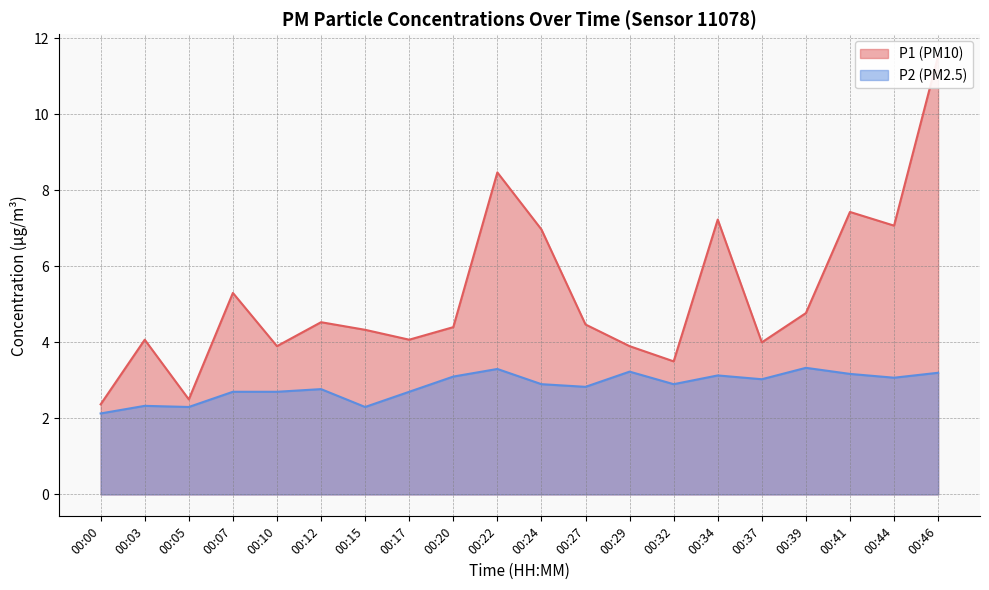

True or false: P1 and P2 intersect in this chart.

False